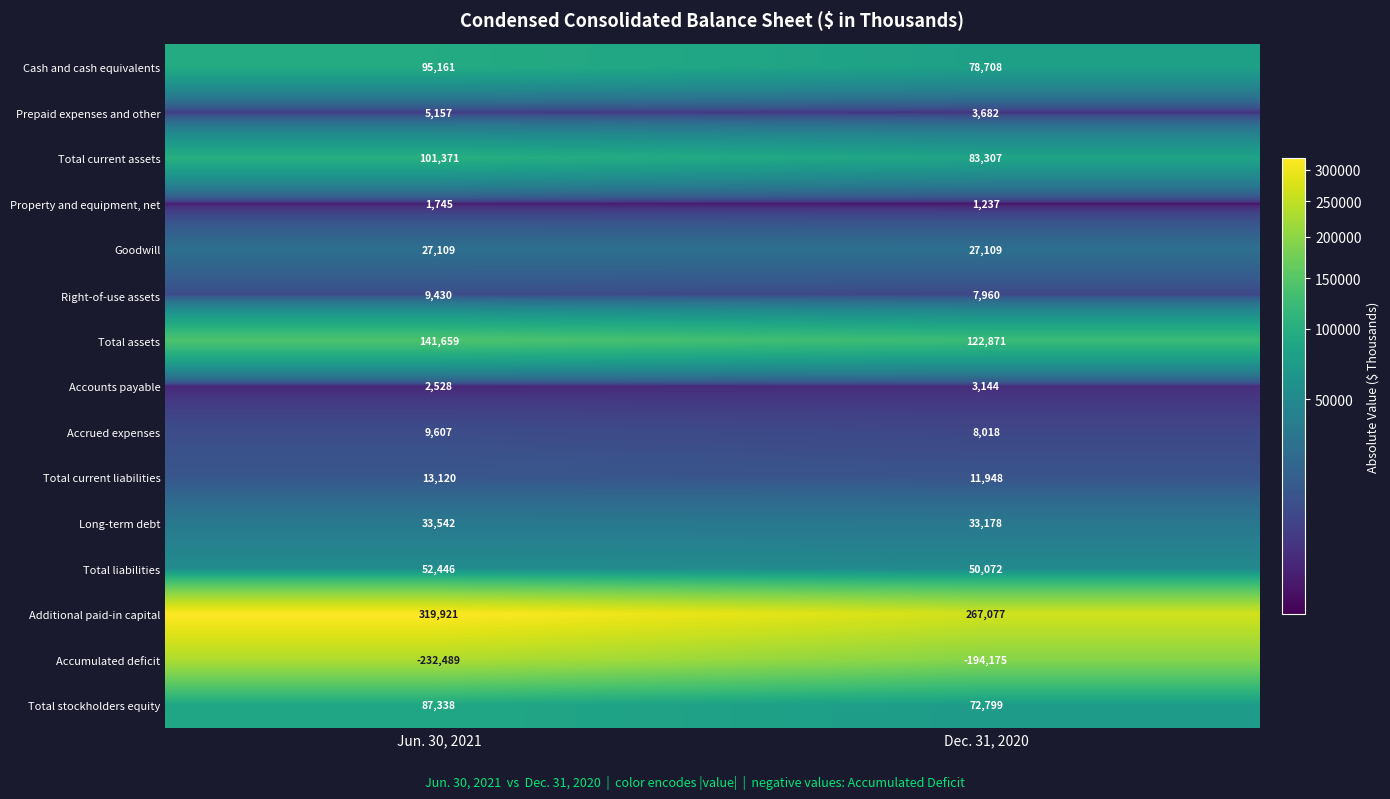

Rank the categories by Additional paid-in capital value from lowest to highest.

Dec. 31, 2020, Jun. 30, 2021